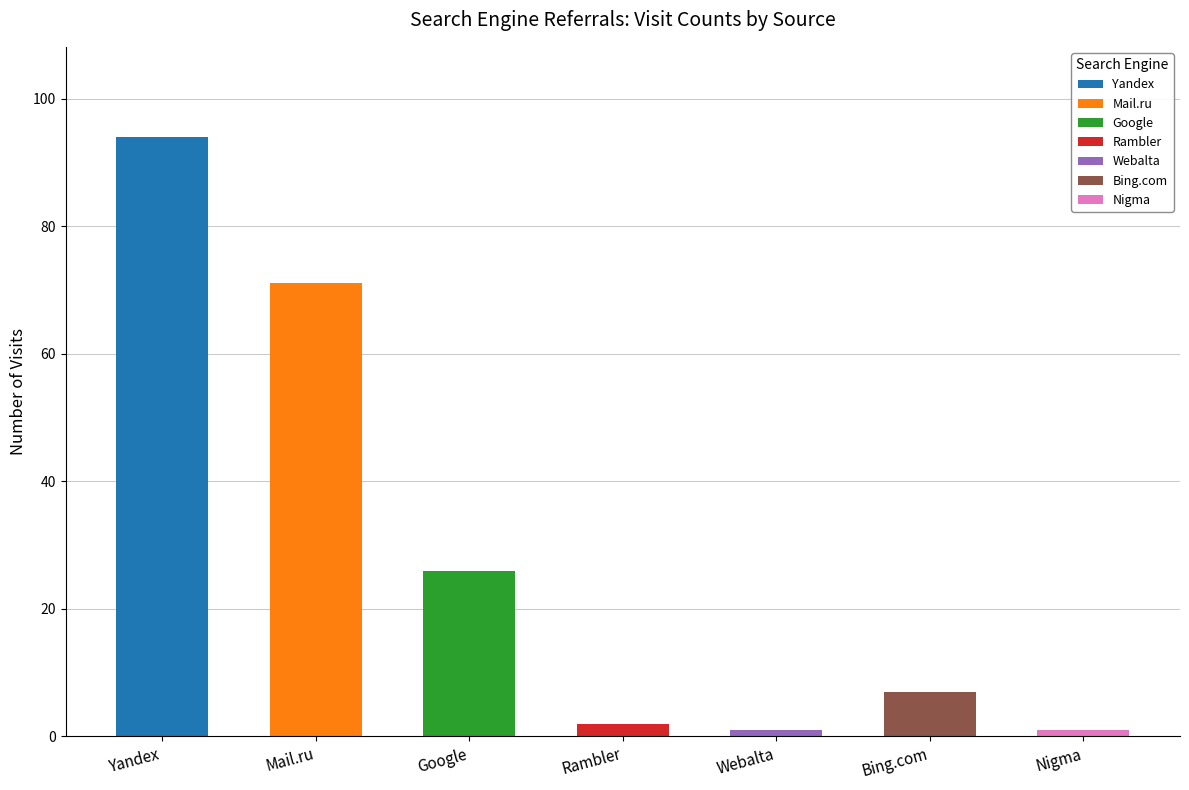

Where is the data nearest to the value 47?

Google